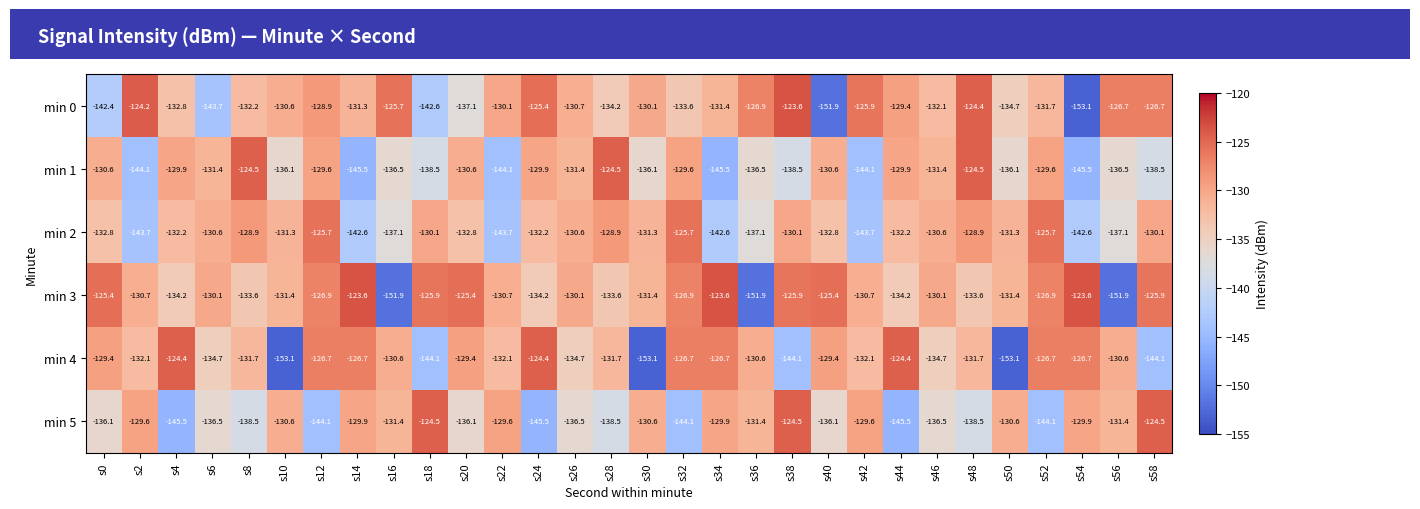

The value of min 0 at s32 is -174.2. True or false?

False